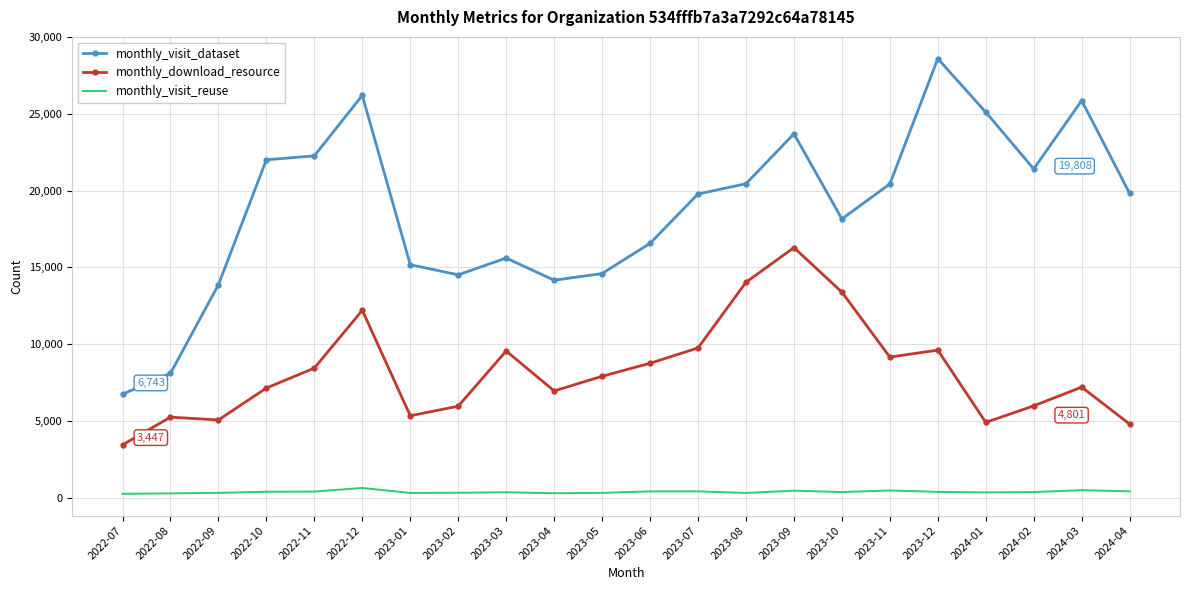

Is it true that monthly_visit_dataset equals 13868 at 2022-09?

True